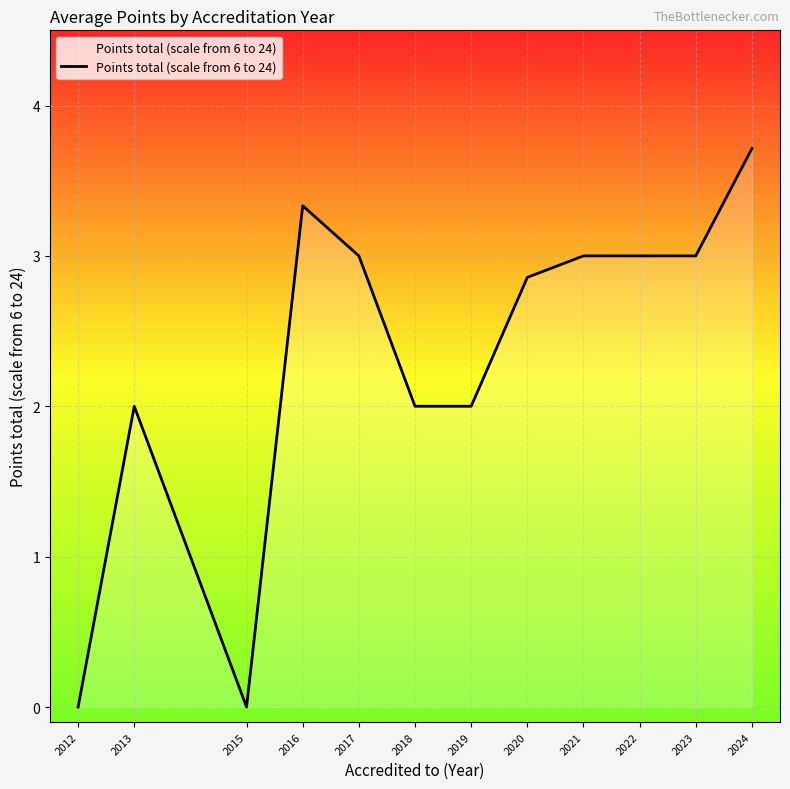

What is the maximum value shown in the chart?

3.7